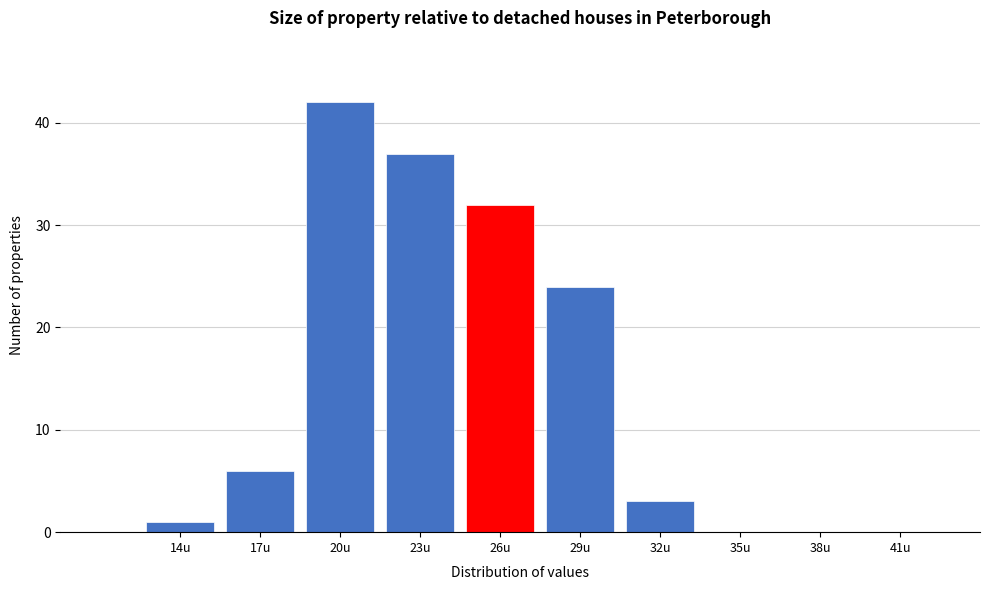

Reading left to right, what are all the values shown in this chart?

14u=1	17u=6	20u=42	23u=37	26u=32	29u=24	32u=3	35u=0	38u=0	41u=0